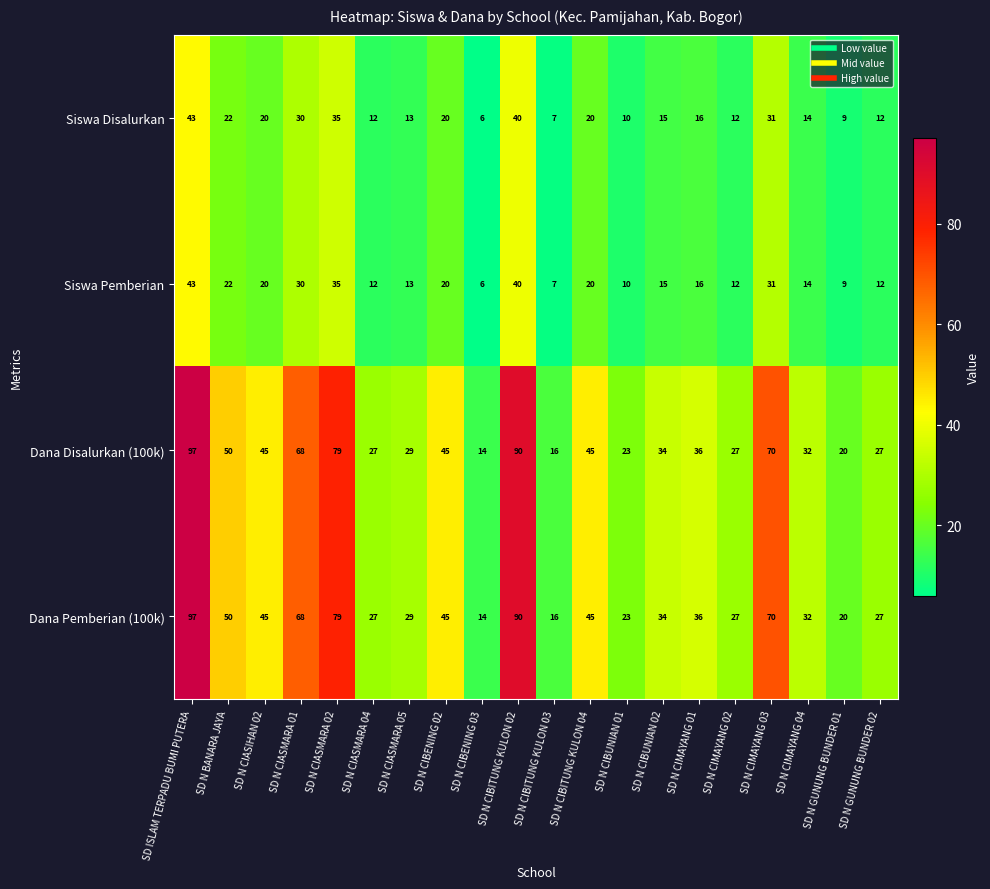

The Dana Disalurkan (100k) series shows 124 at SD N CIASMARA 02. True or false?

False